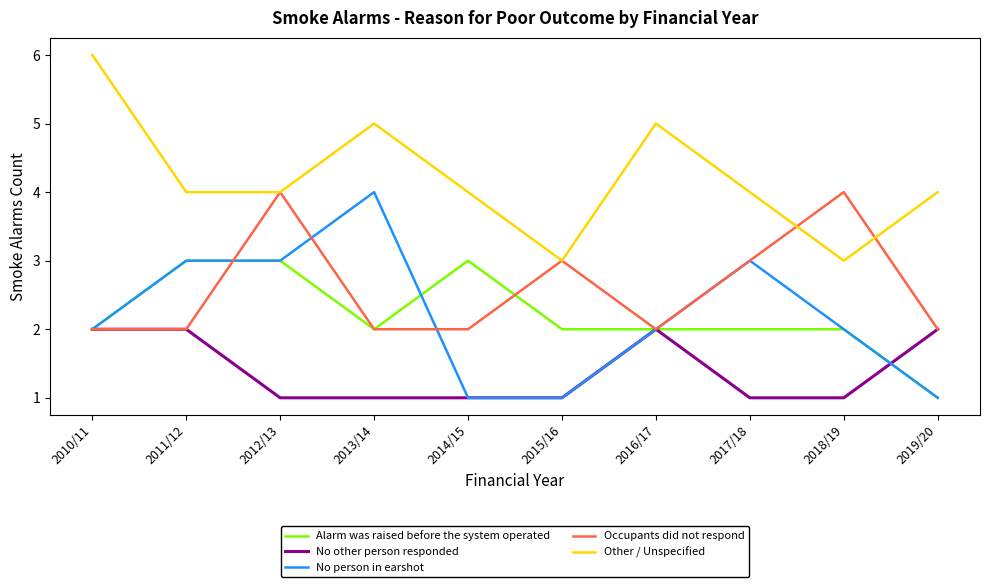

Between 2011/12 and 2015/16, which series saw the biggest shift?

No person in earshot